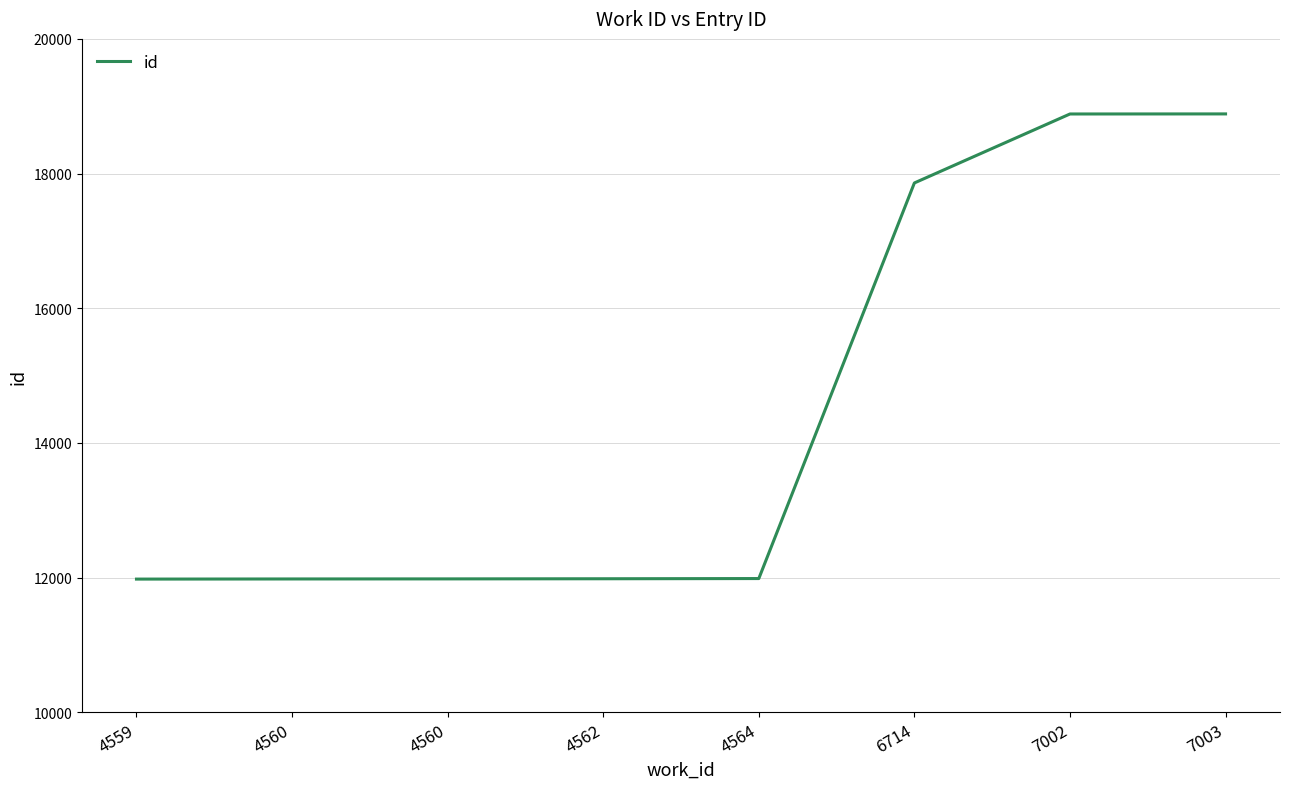

List the labels in order of value, smallest first.

4559, 4560, 4560, 4562, 4564, 6714, 7002, 7003